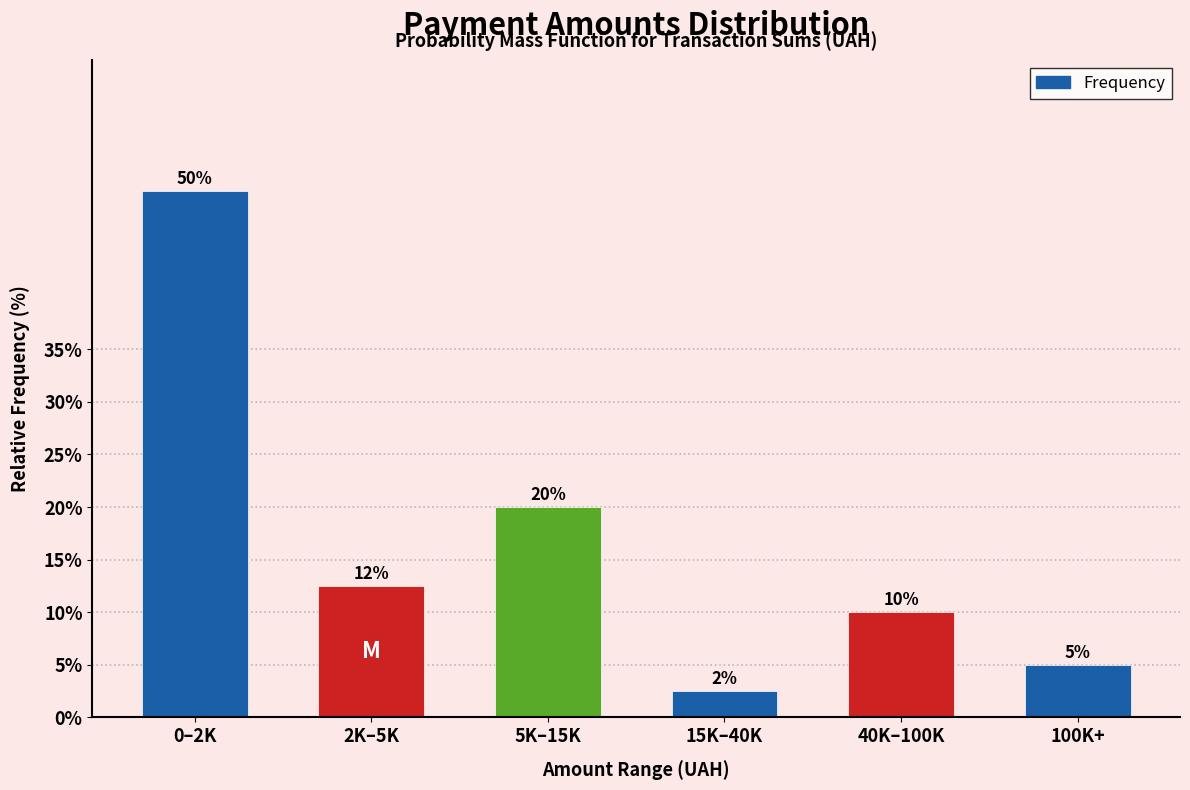

What is the greatest value displayed?

50.0